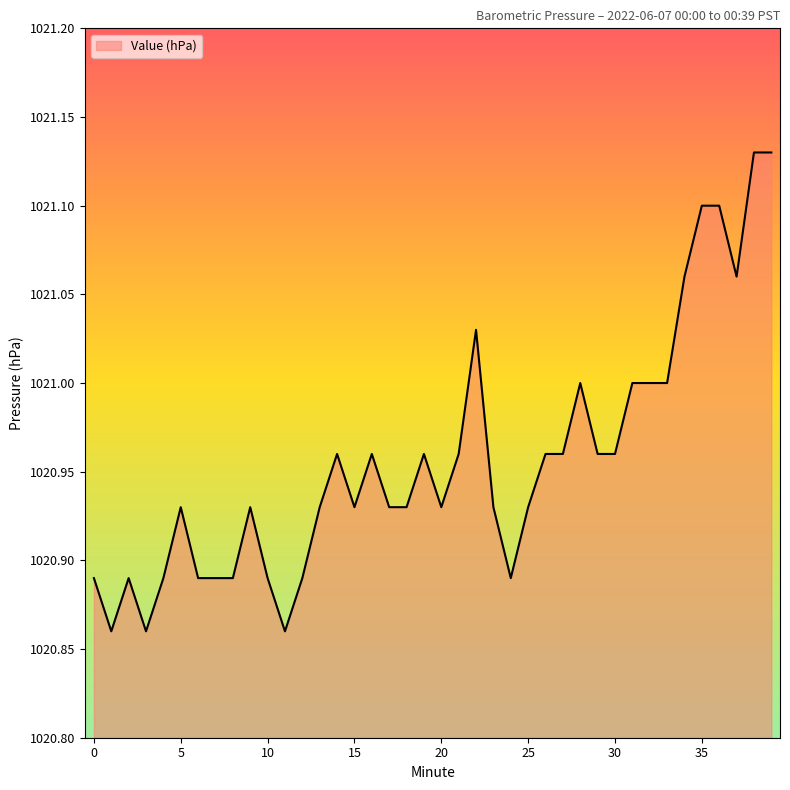

What is the difference between the maximum and minimum values?

0.3